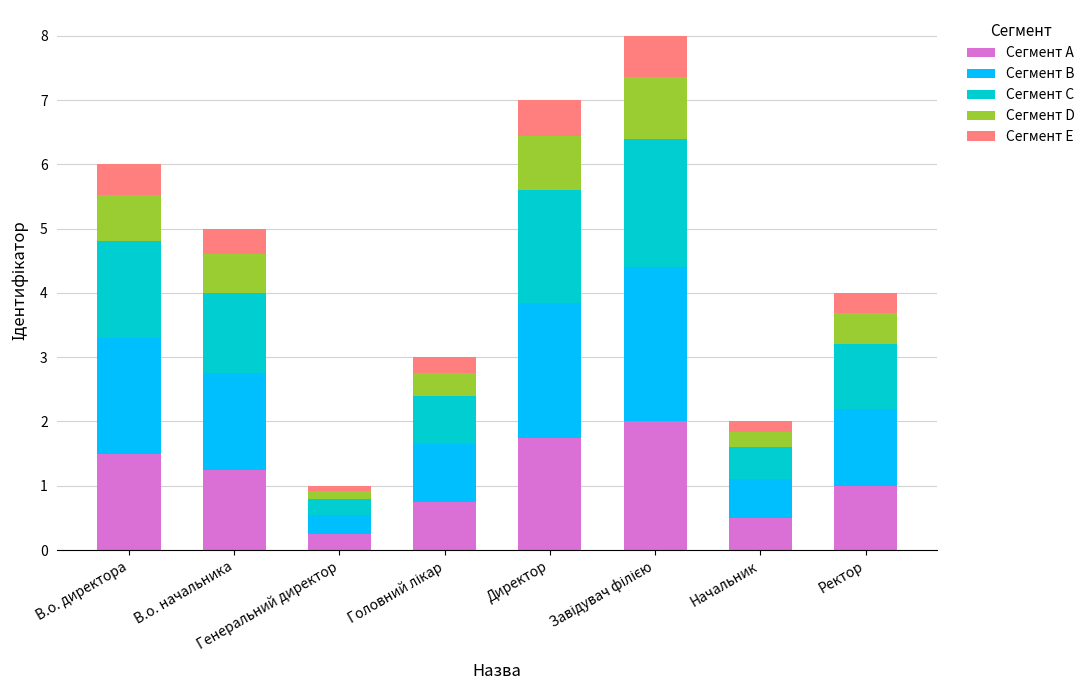

Which series changed the most between Генеральний директор and Завідувач філією?

Сегмент B